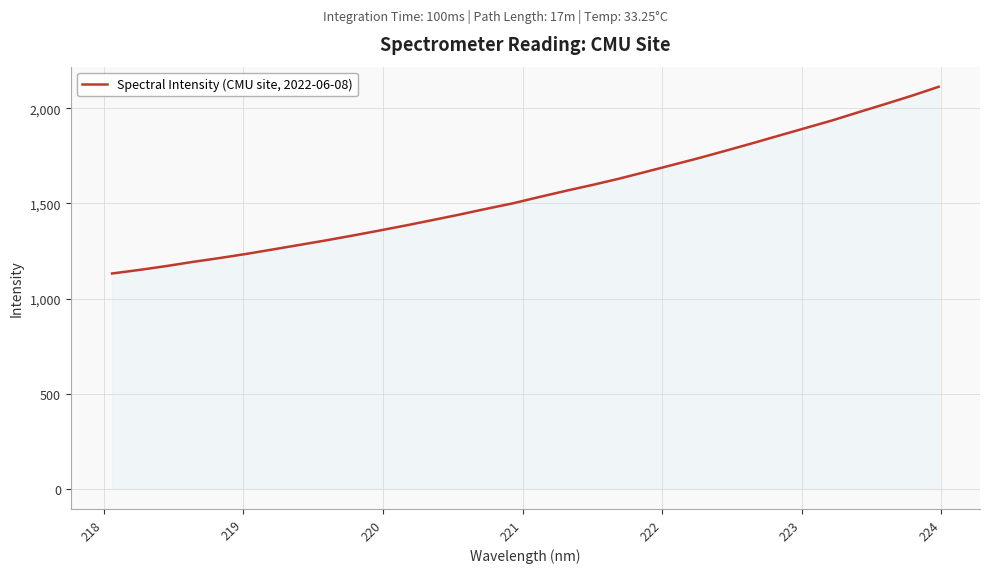

Count the number of categories in the chart.

32